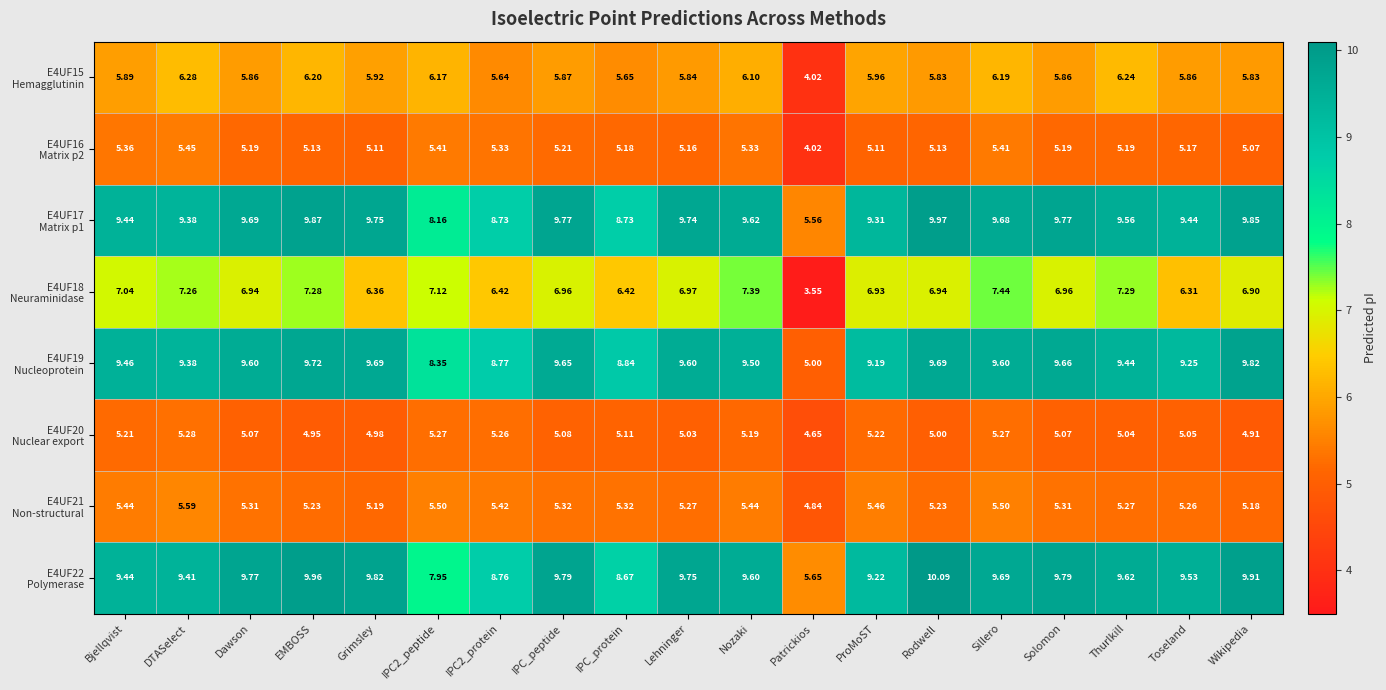

What is the maximum value shown in the chart?

10.1